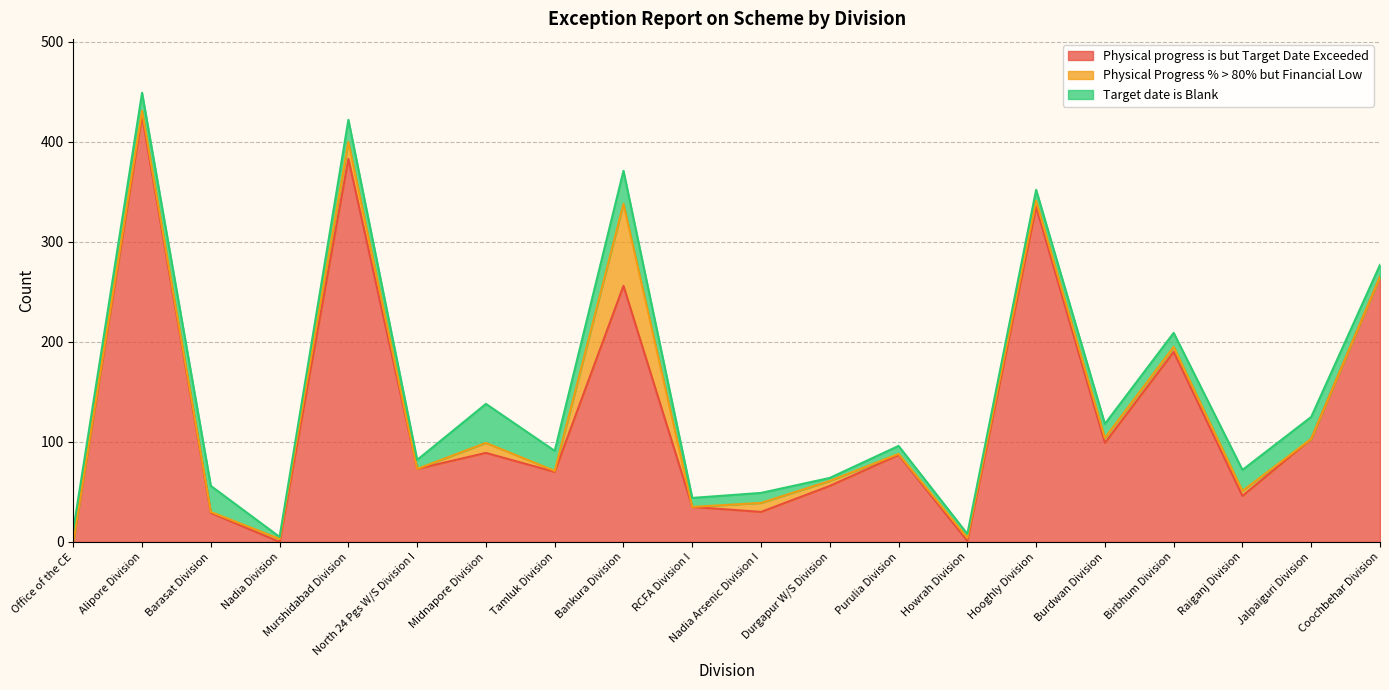

True or false: Physical Progress % > 80% but Financial Low has a value of 0 at Office of the CE.

True